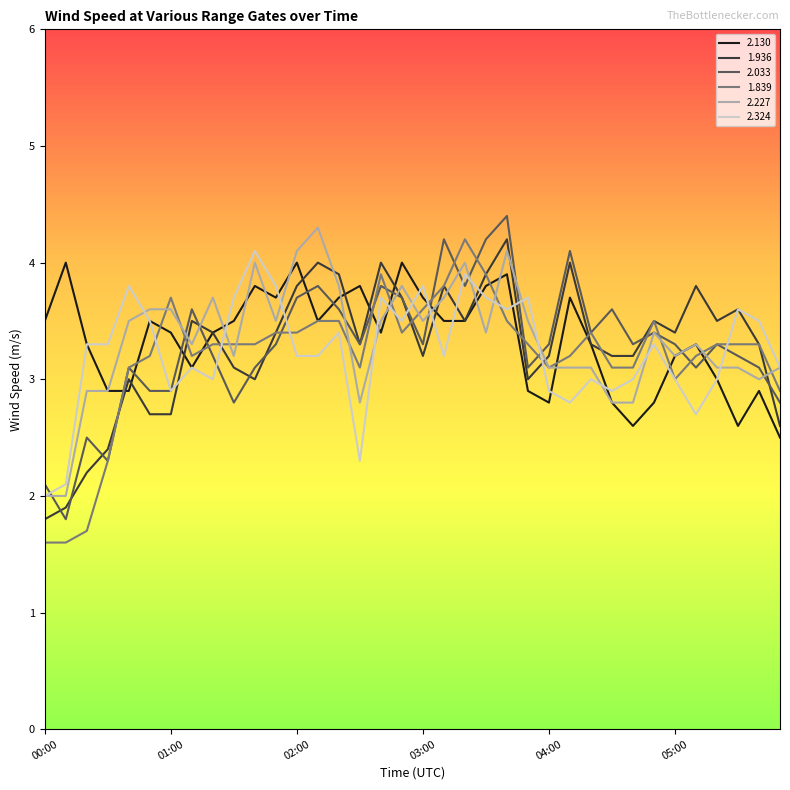

What is the lowest value of the 1.839 series?

1.6